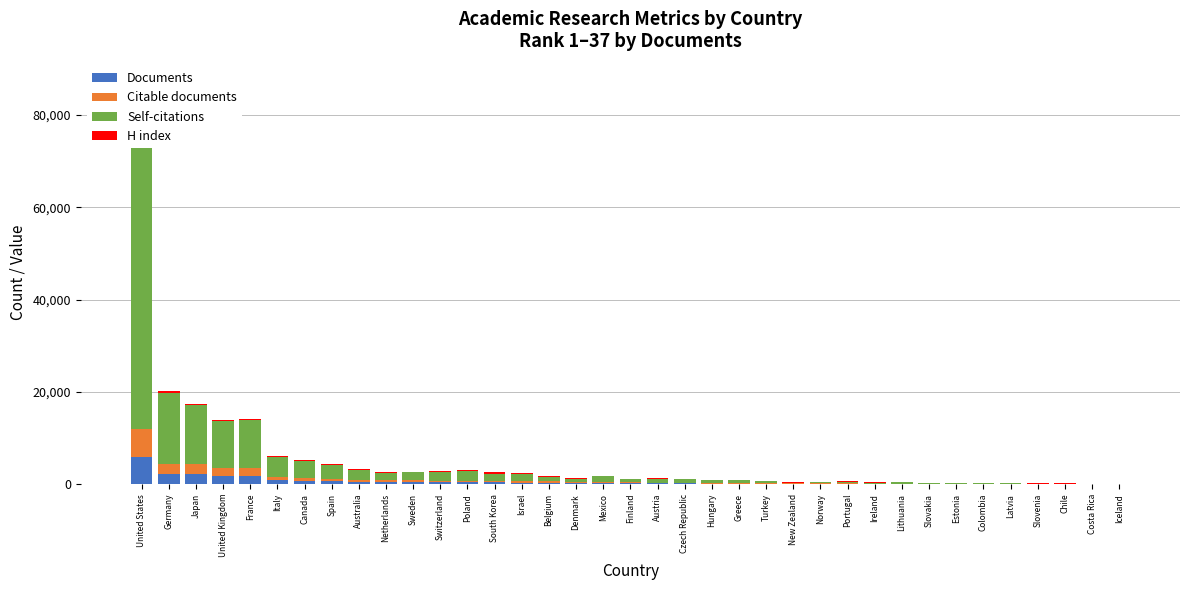

Where does the H index series first go above 142?

United States